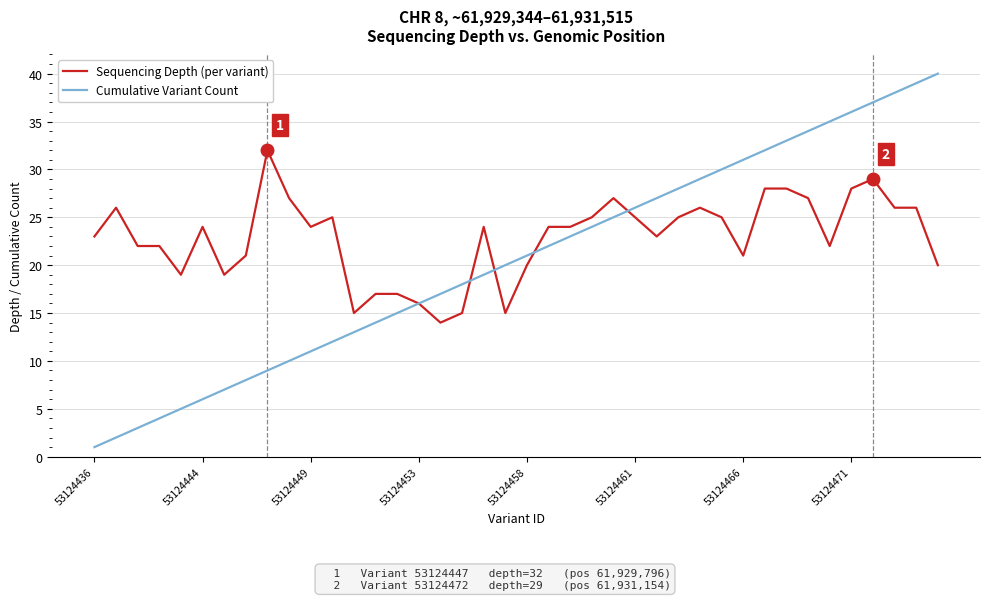

Which series has the largest range (max minus min)?

Cumulative Variant Count